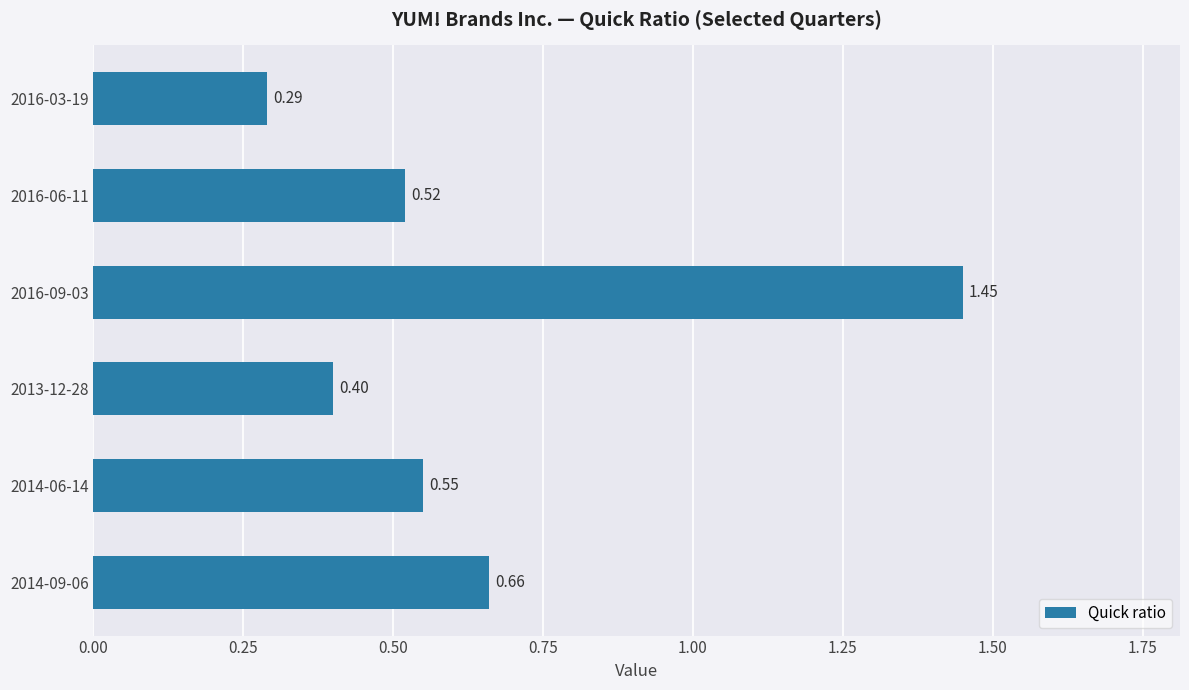

What is the difference between the maximum and minimum values?

1.2